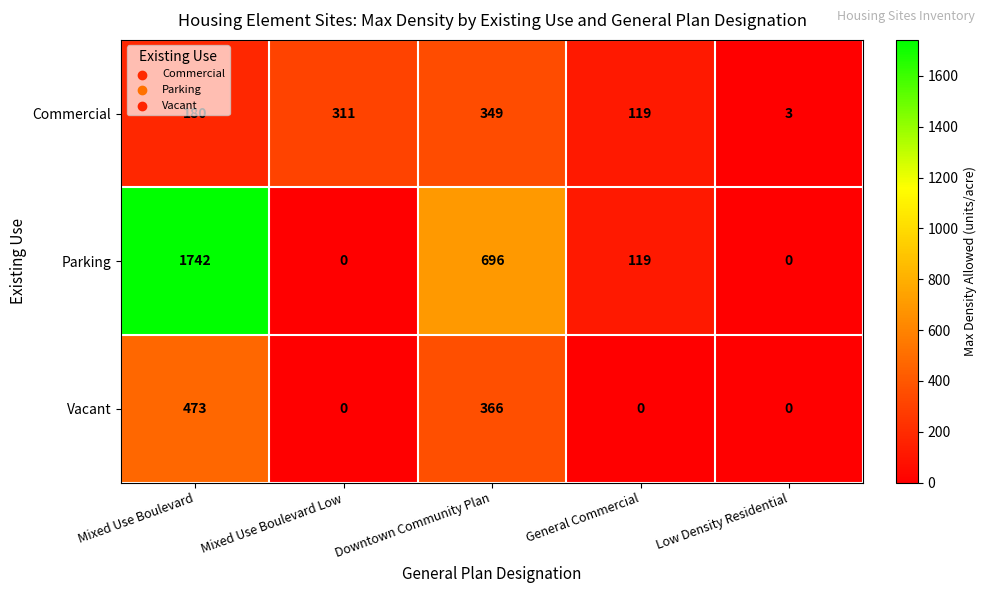

True or false: Commercial has a value of 119 at General Commercial.

True